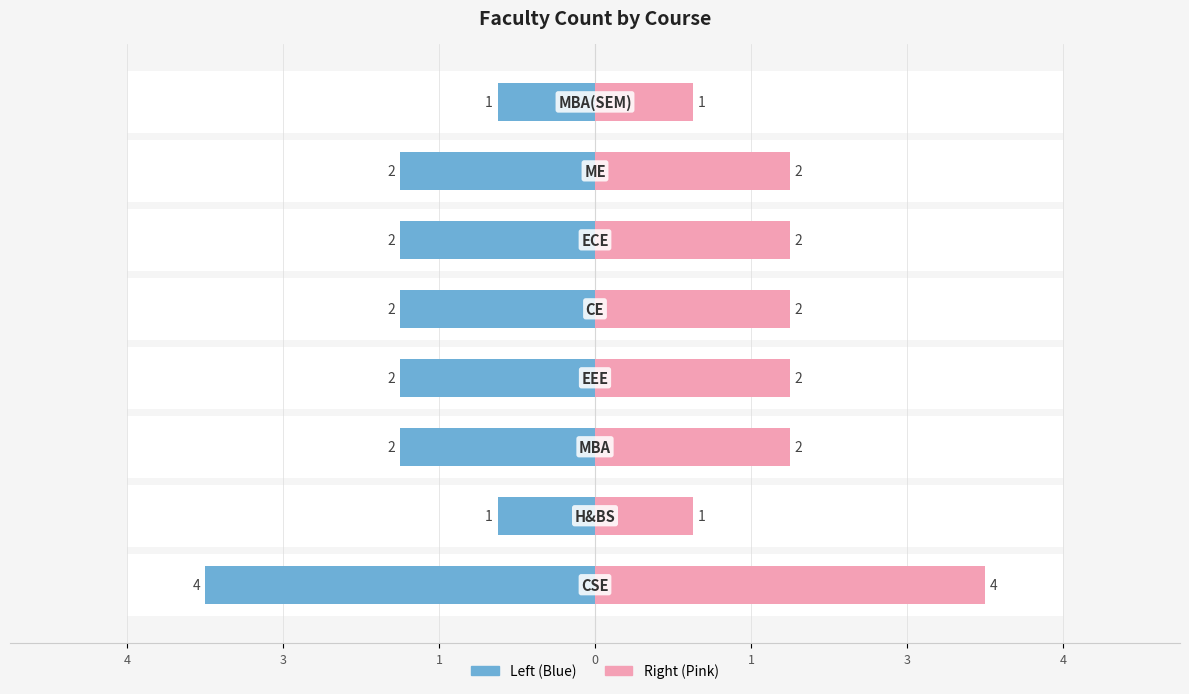

What is the difference between the maximum and second lowest values in the Count (Left) series?

3